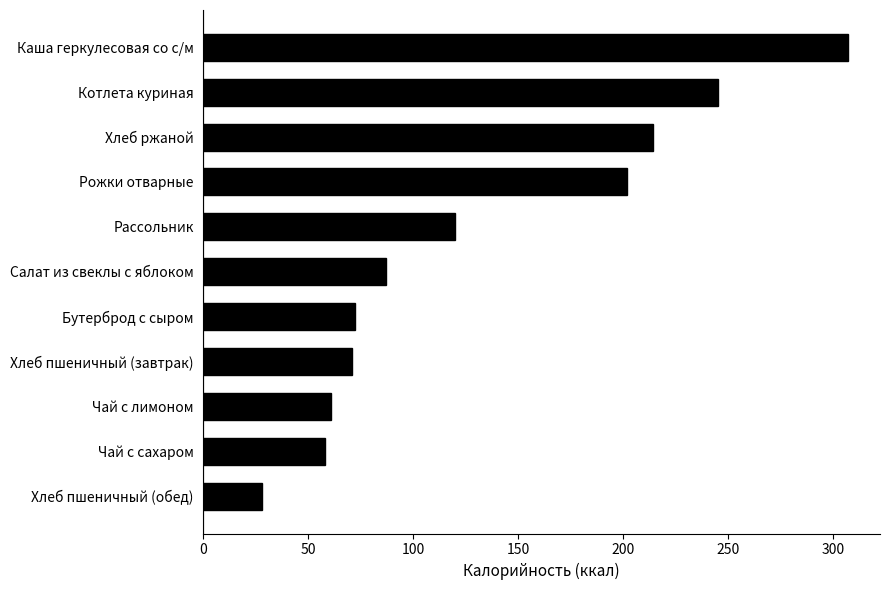

The value at Салат из свеклы с яблоком is 87. True or false?

True